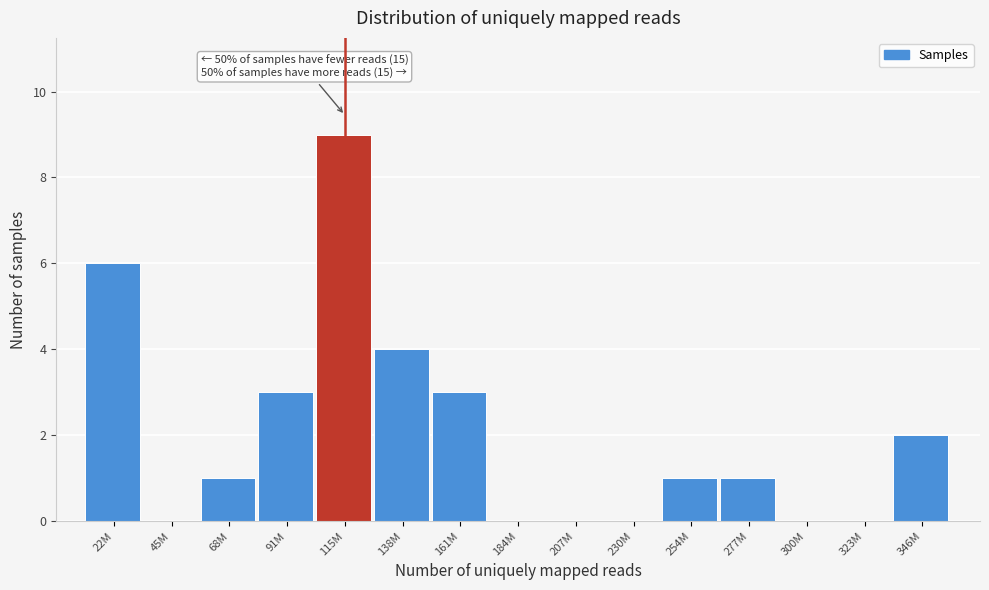

Reading right to left, extract all data points from this chart.

346M=2	323M=0	300M=0	277M=1	254M=1	230M=0	207M=0	184M=0	161M=3	138M=4	115M=9	91M=3	68M=1	45M=0	22M=6